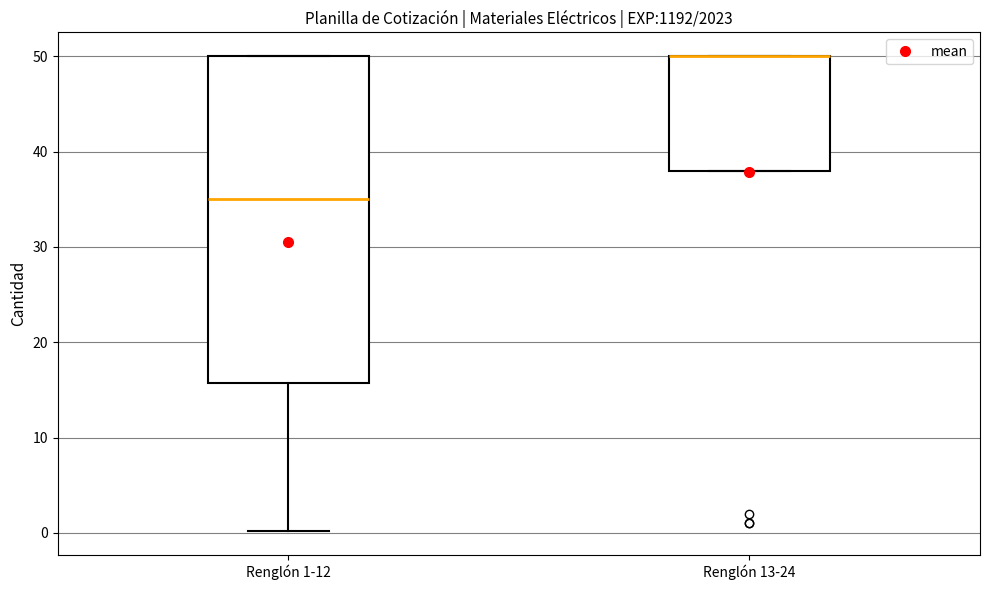

Reading left to right, read every box against the y-axis: the position of its median line, the range the box covers, and the ends of its whiskers. The values are not printed on the chart, so give them approximately, as read against the axis.

Renglón 1-12: median 35, box 16 to 50, whiskers 0 to 50
Renglón 13-24: median 50 (drawn on the box's upper edge), box 38 to 50, whiskers 38 to 50